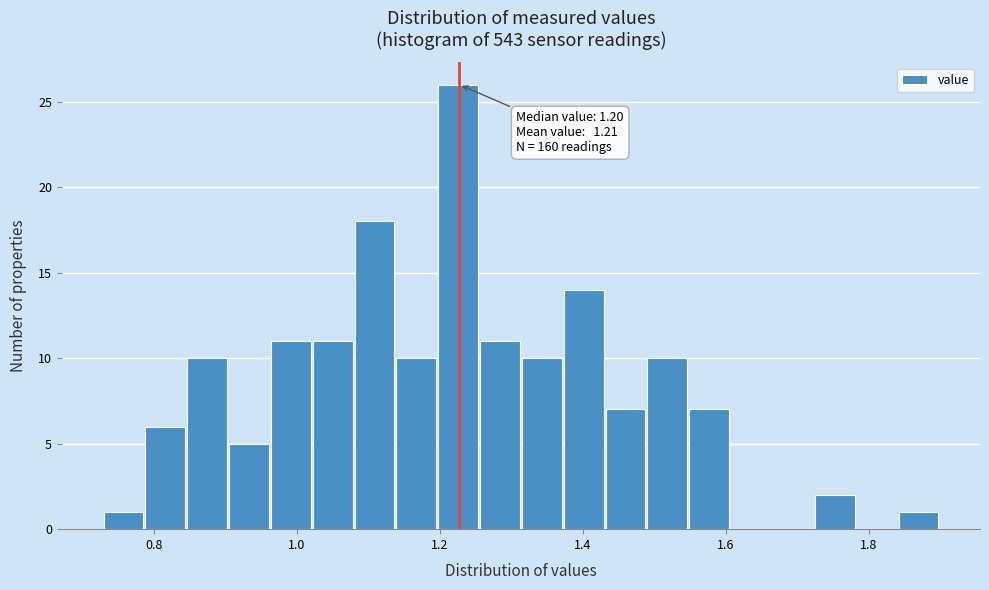

Read against the x-axis, roughly where is the centre of the tallest bar?

1.22